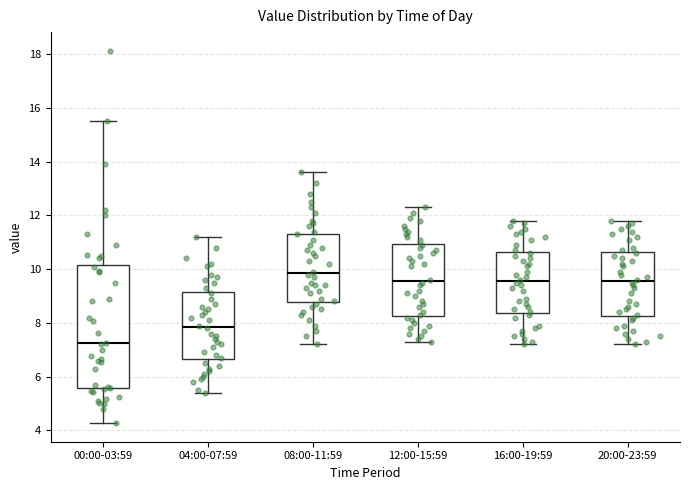

Comparing the boxes themselves (not the whiskers), which one is the tallest?

00:00-03:59